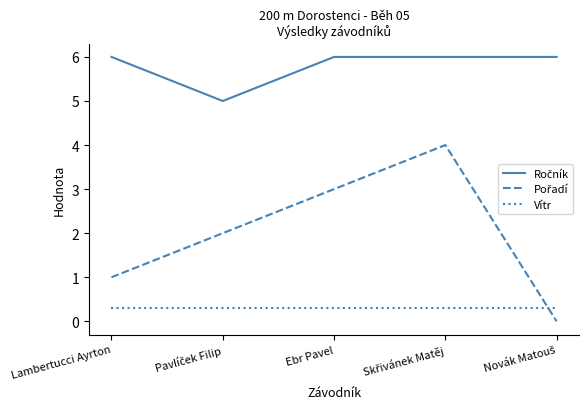

What is the maximum value shown in the chart?

6.0